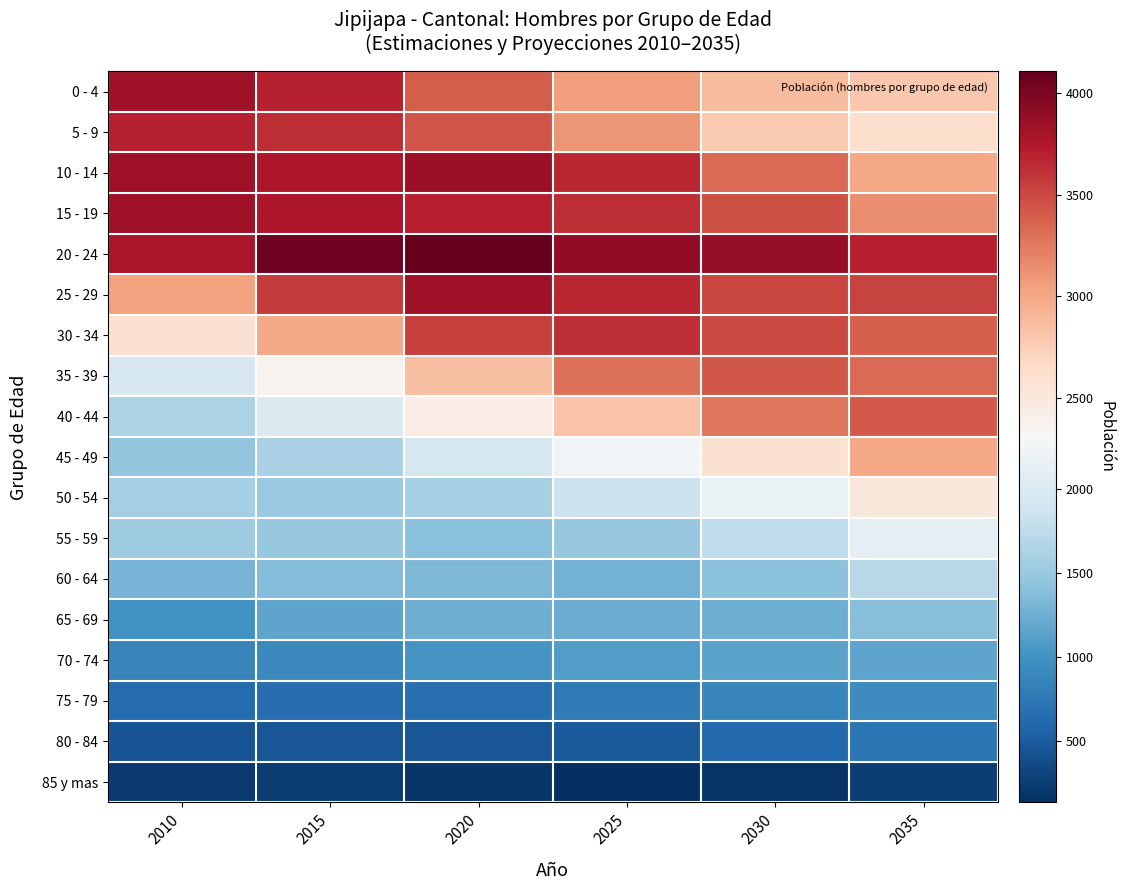

How many categories are shown in the chart?

6